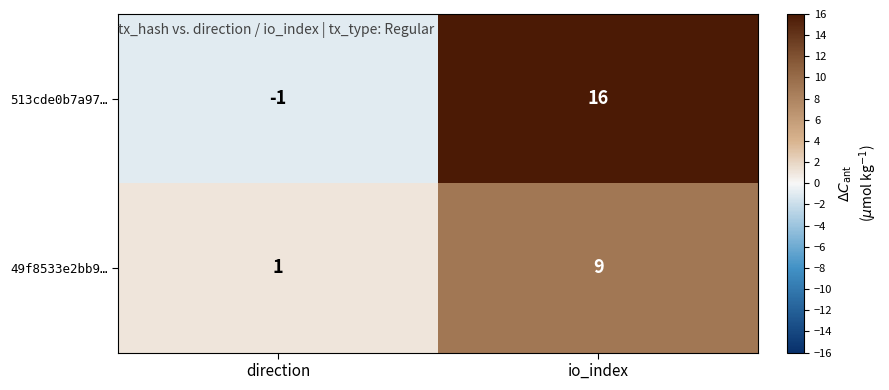

What is the difference between the 513cde0b7a97… values at io_index and direction?

17